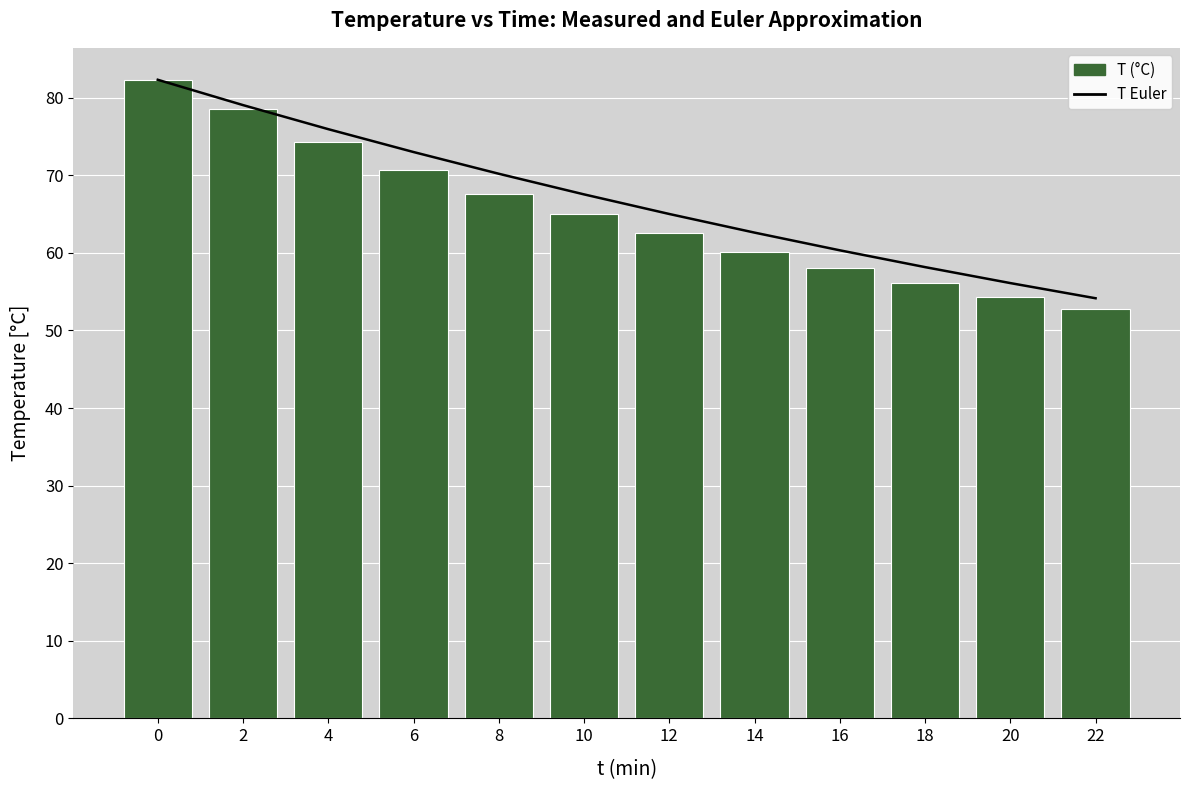

What is the approximate value of T (°C) at 0?

82.3